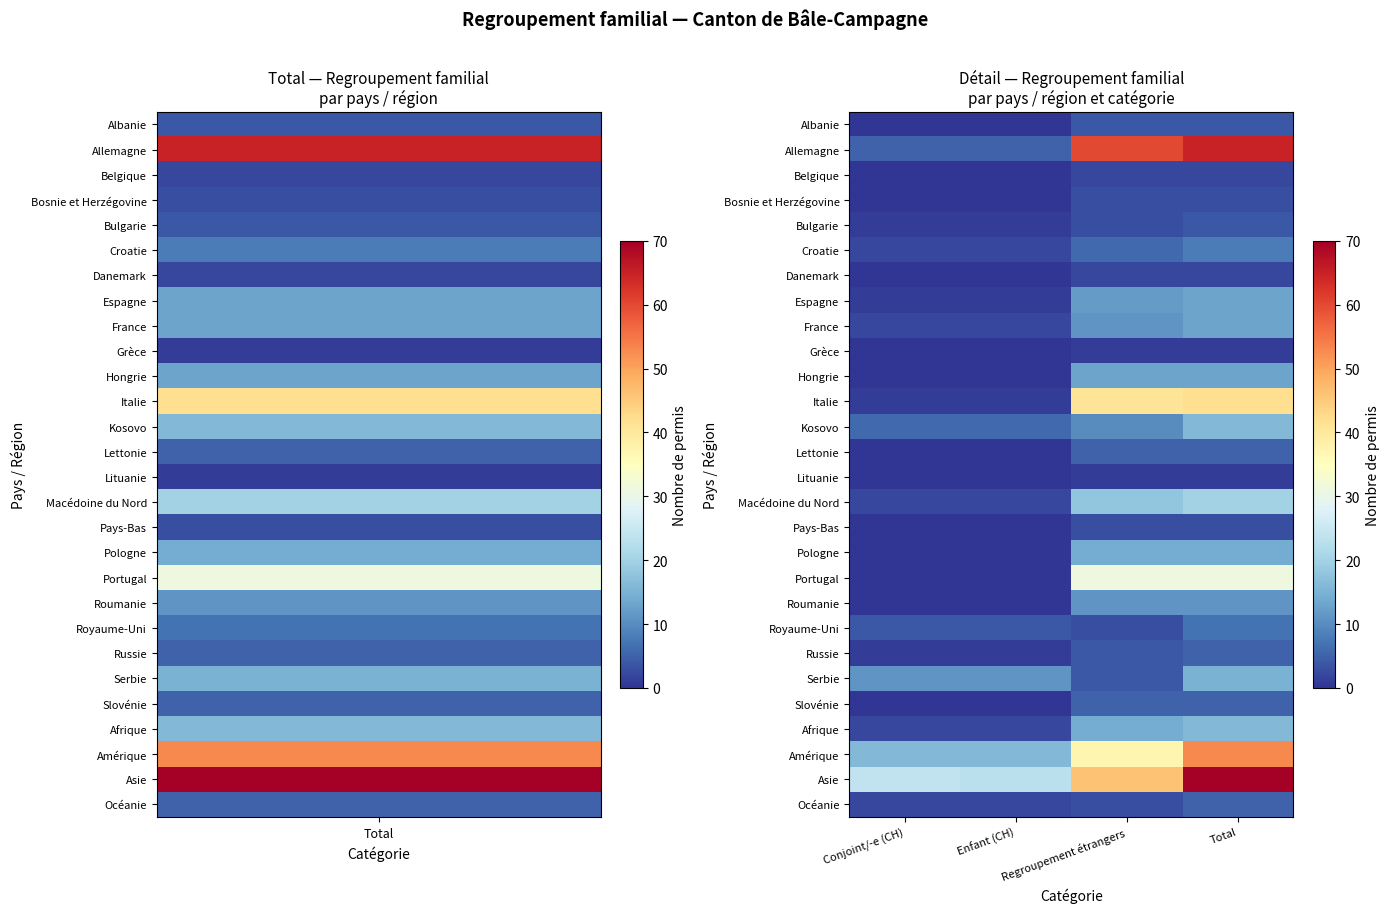

At how many categories does at least one series exceed 12?

4